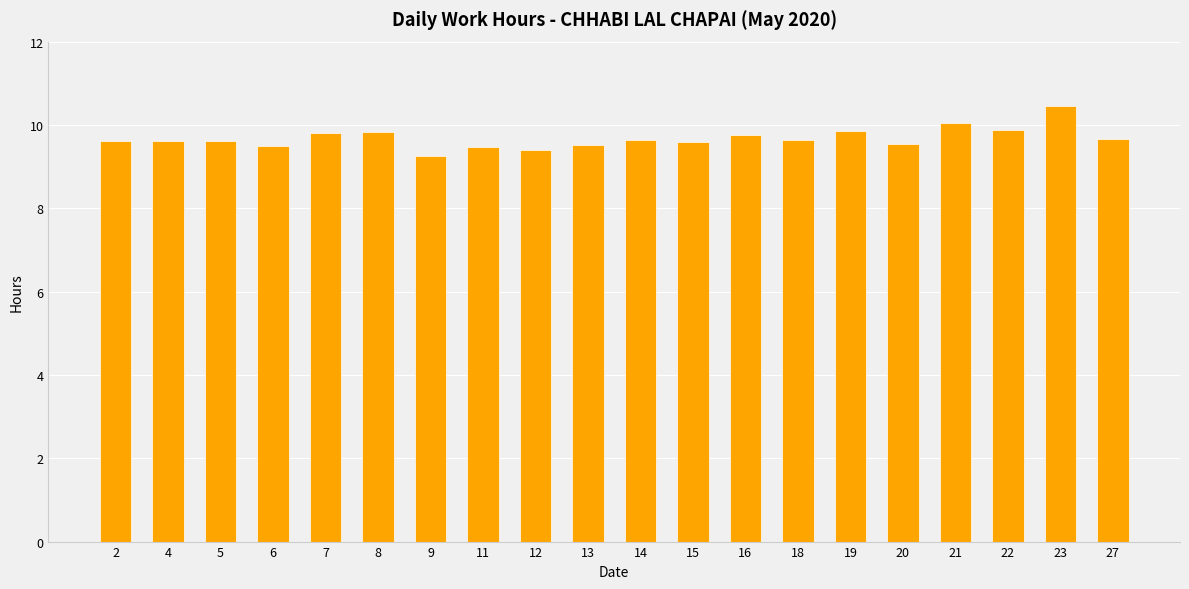

What is the difference between the maximum and minimum values?

1.2